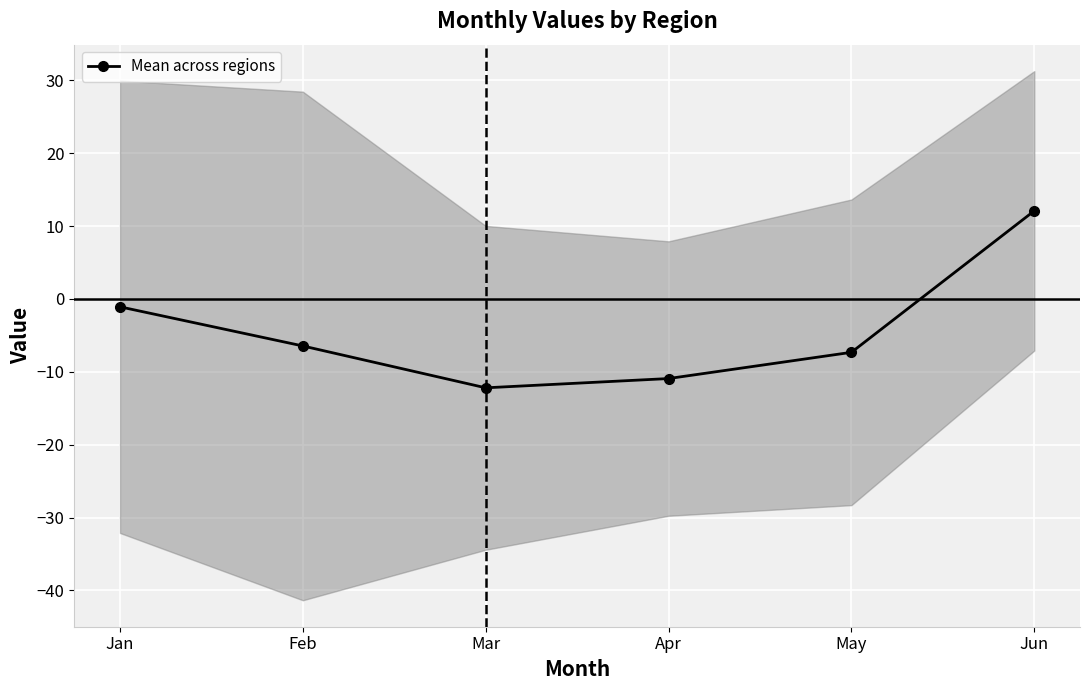

What is the sum of all values?

-25.9